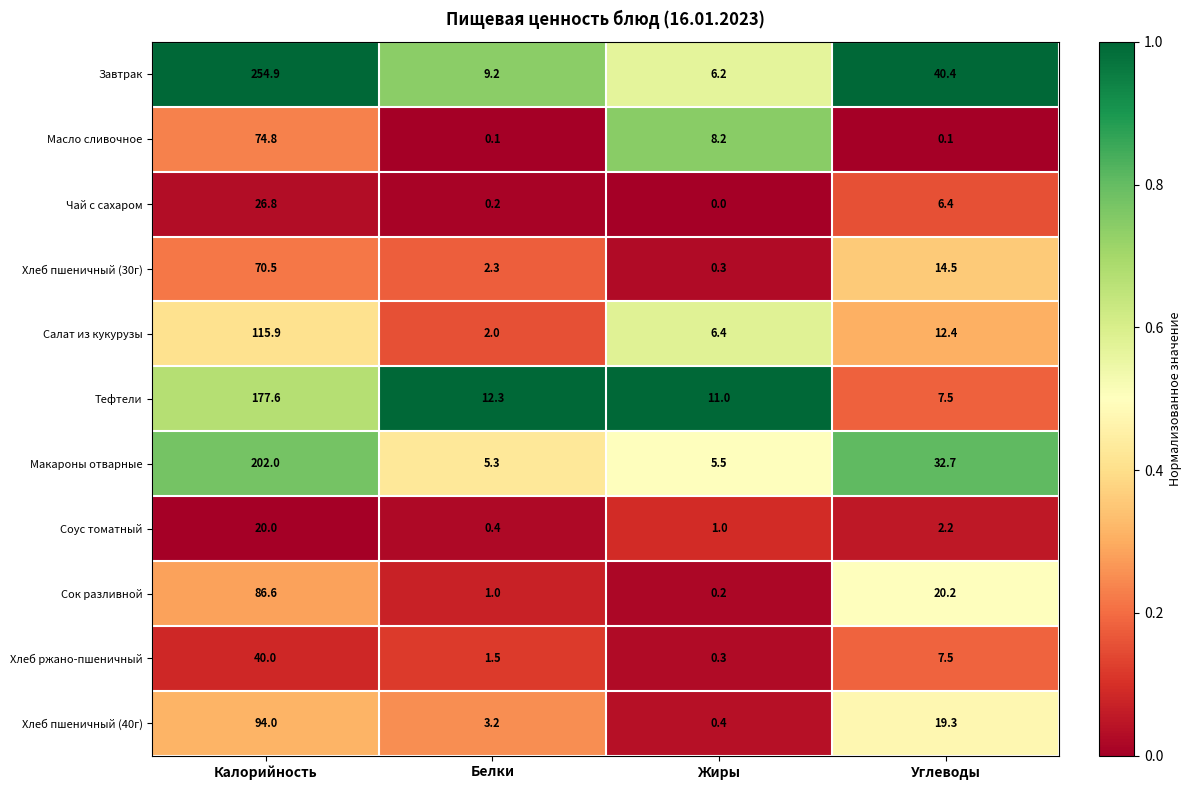

How many series are shown in this chart?

11